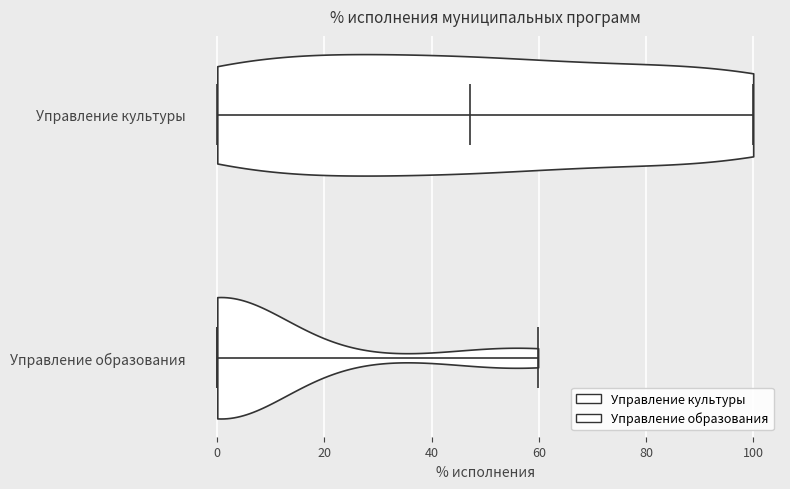

What is the lowest point the violin for Управление образования reaches on the x-axis? The values are not printed on the chart, so give them approximately, as read against the axis.

0